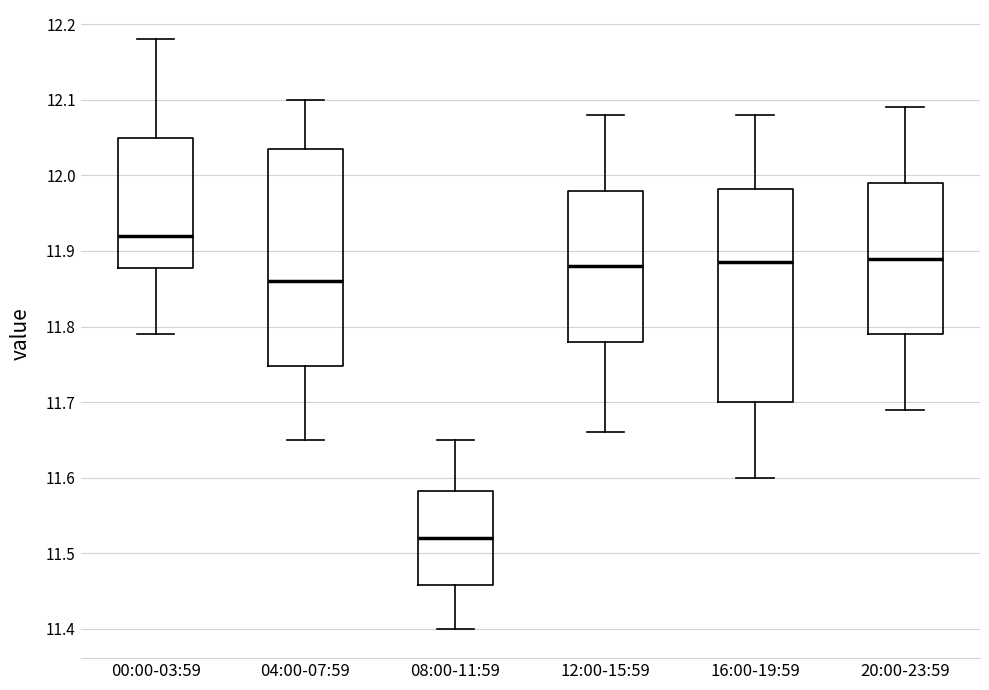

Which box has the highest median line?

00:00-03:59